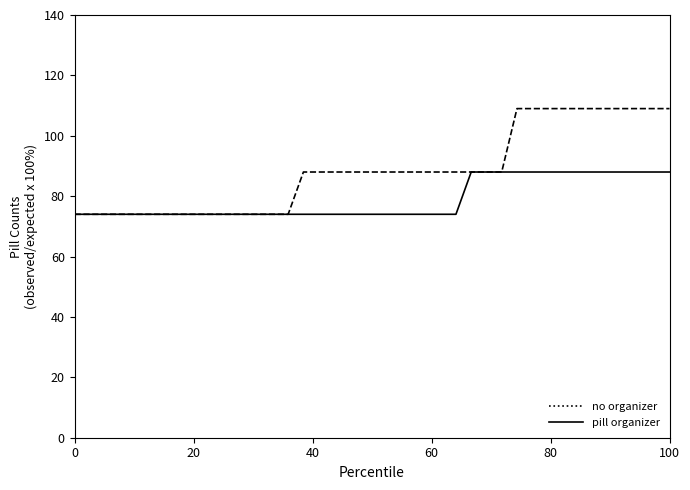

What is the minimum value shown in the chart?

74